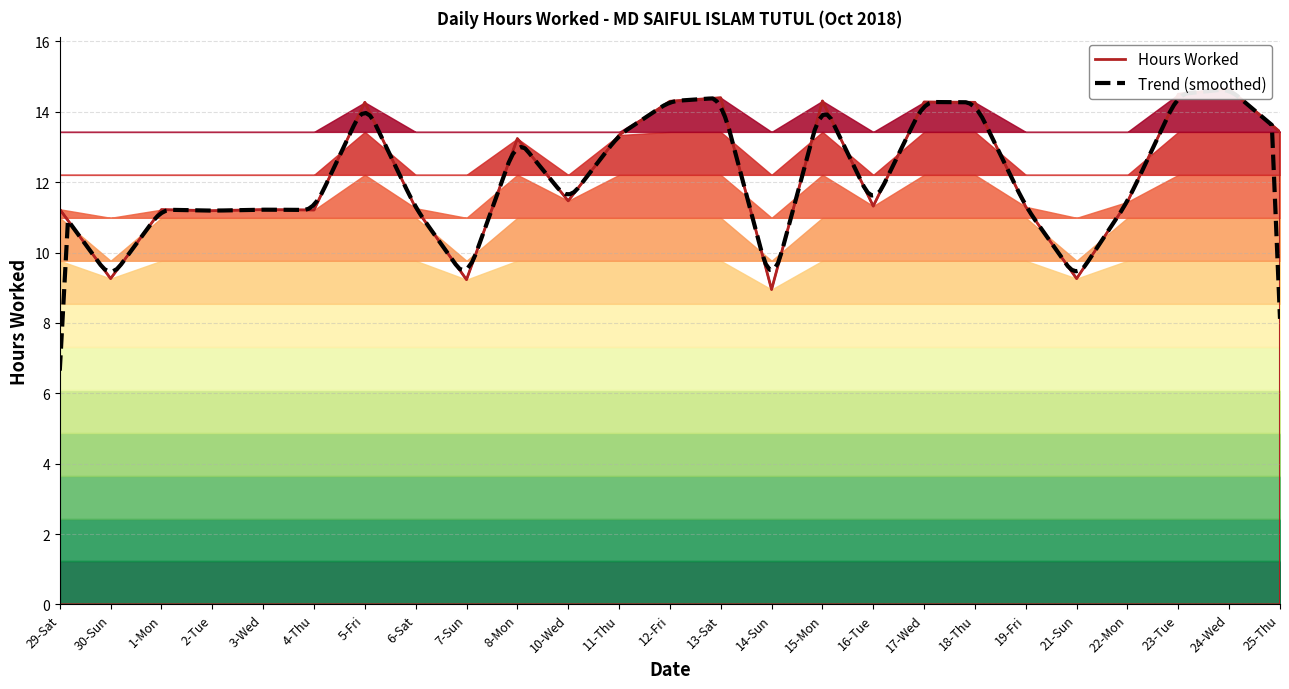

Reading left to right, extract all data points from this chart.

11.2	9.3	11.2	11.2	11.2	11.2	14.3	11.3	9.2	13.2	11.5	13.3	14.3	14.4	8.9	14.3	11.3	14.3	14.3	11.3	9.3	11.4	14.5	14.7	13.4